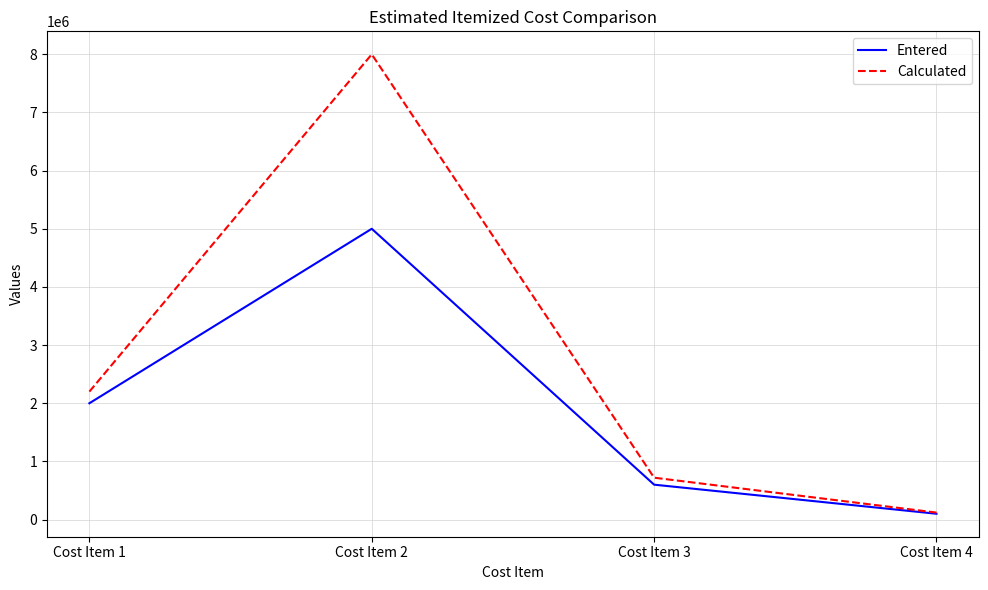

At which category does Calculated reach its first local peak?

Cost Item 2